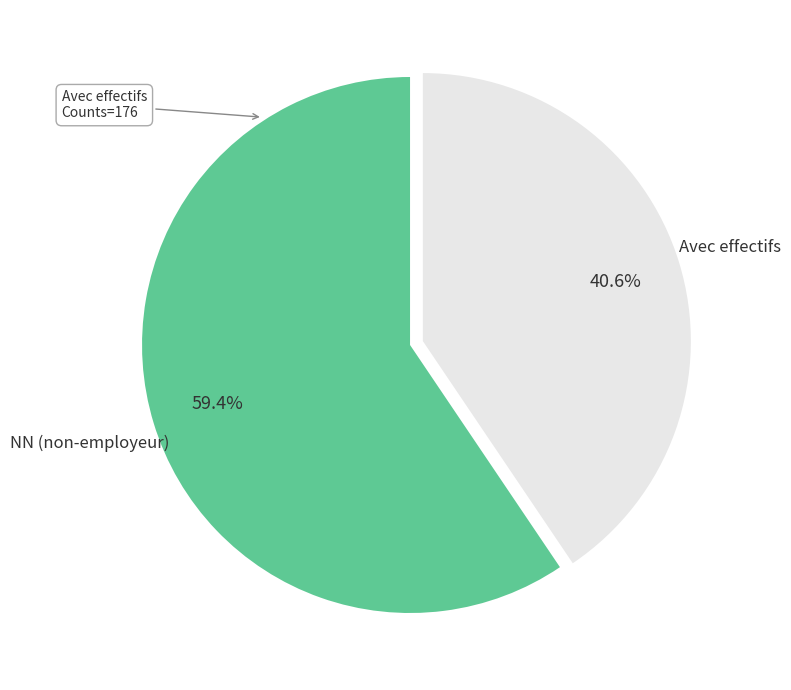

Approximately how many times larger is the value at NN (non-employeur) compared to Avec effectifs?

1.5